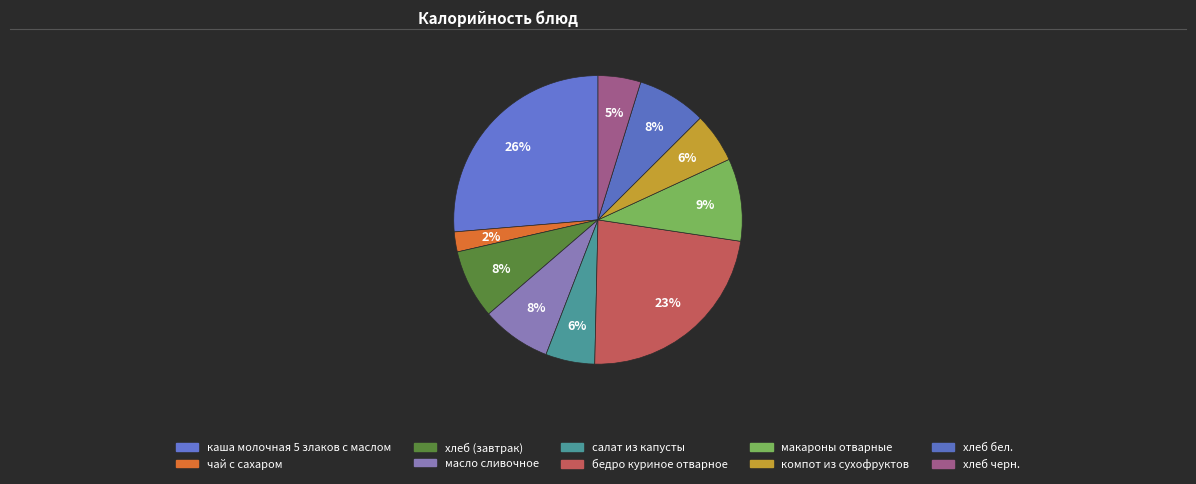

Is there a majority slice in this chart?

No